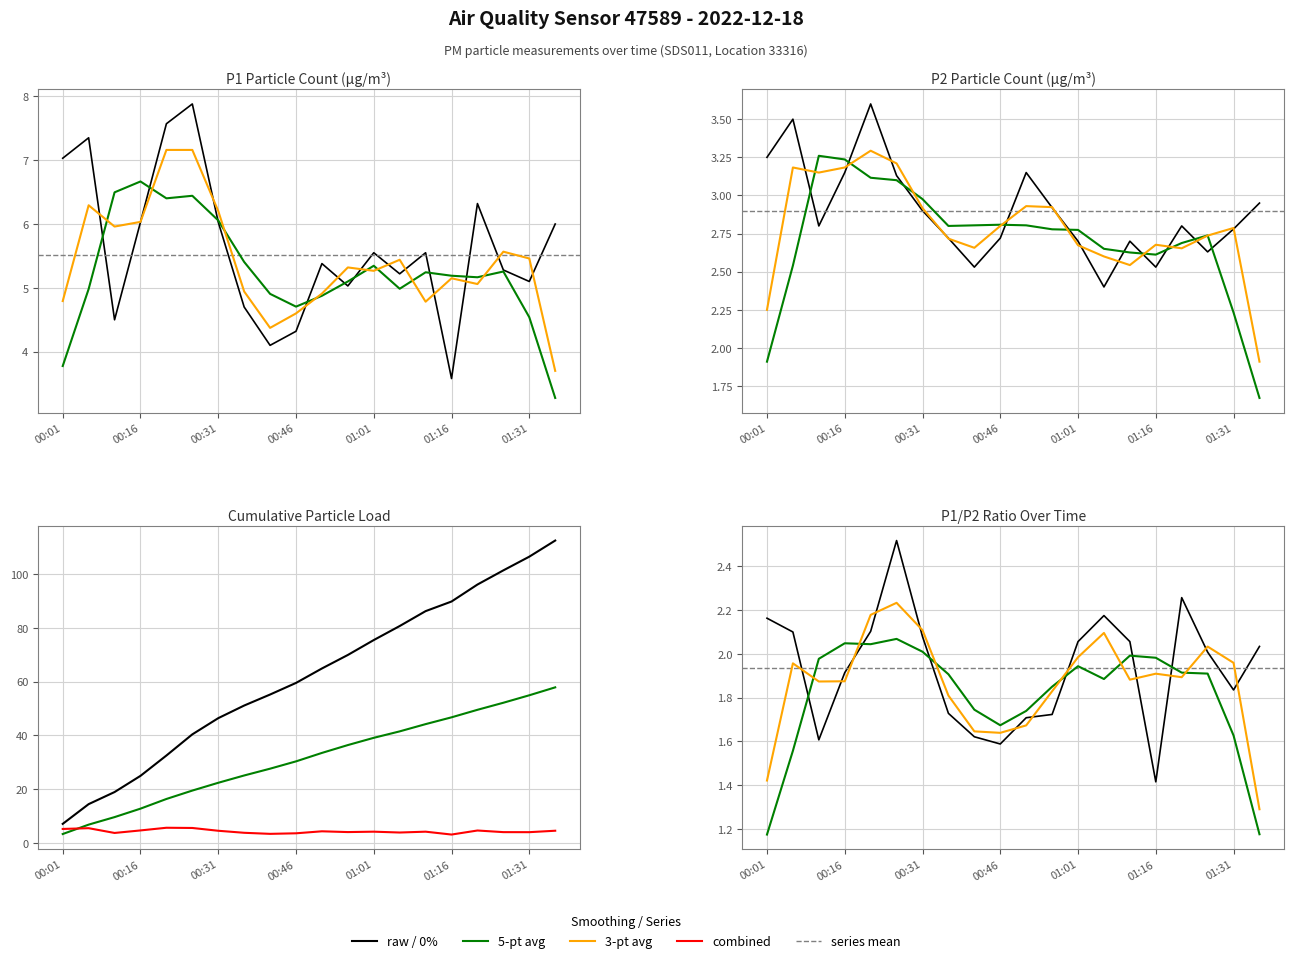

True or false: P2 has more than 2 points higher than both neighbors.

True